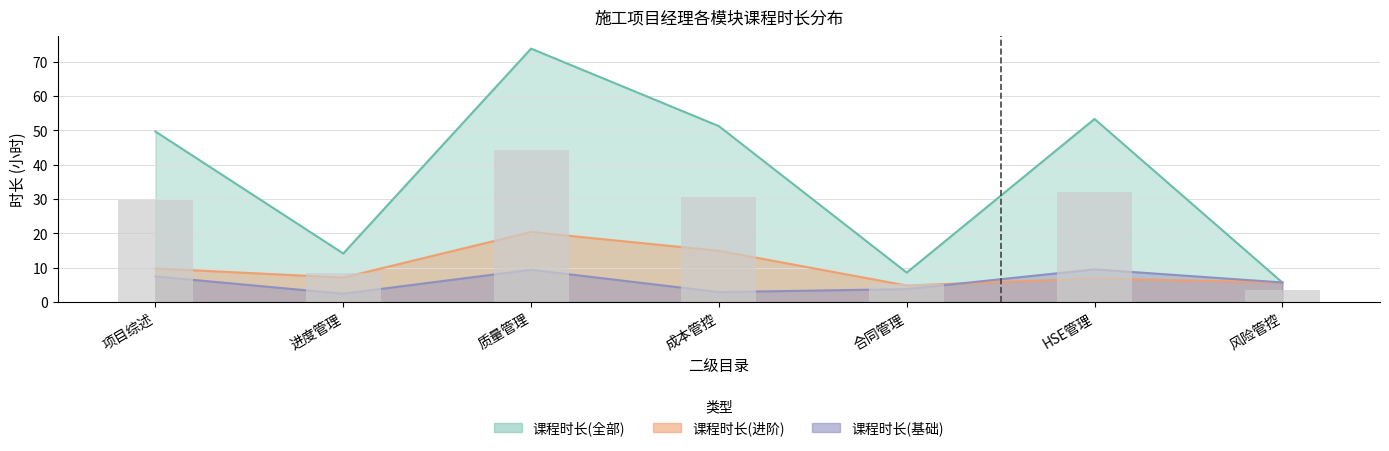

What is the maximum value shown in the chart?

73.8